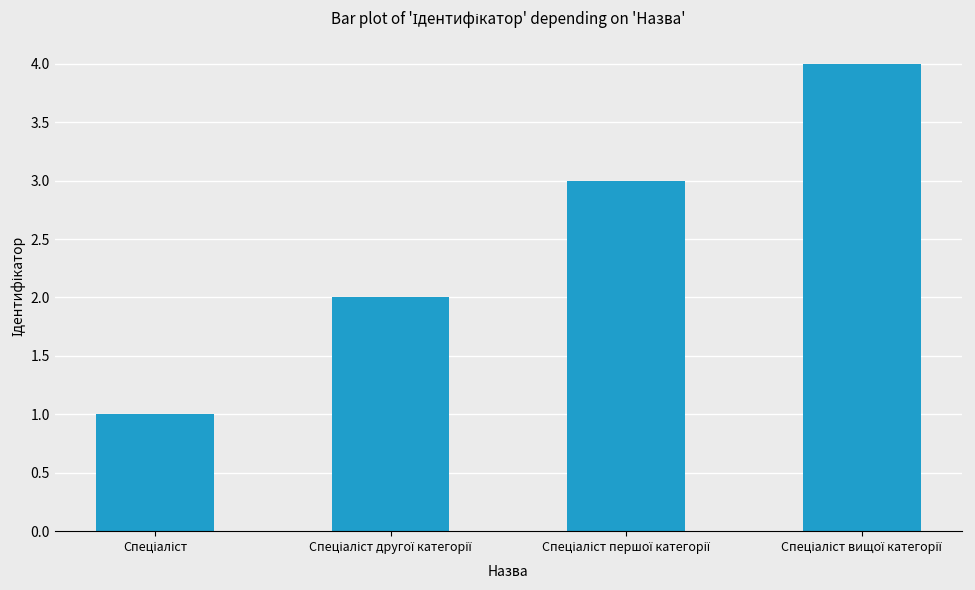

What is the greatest value displayed?

4